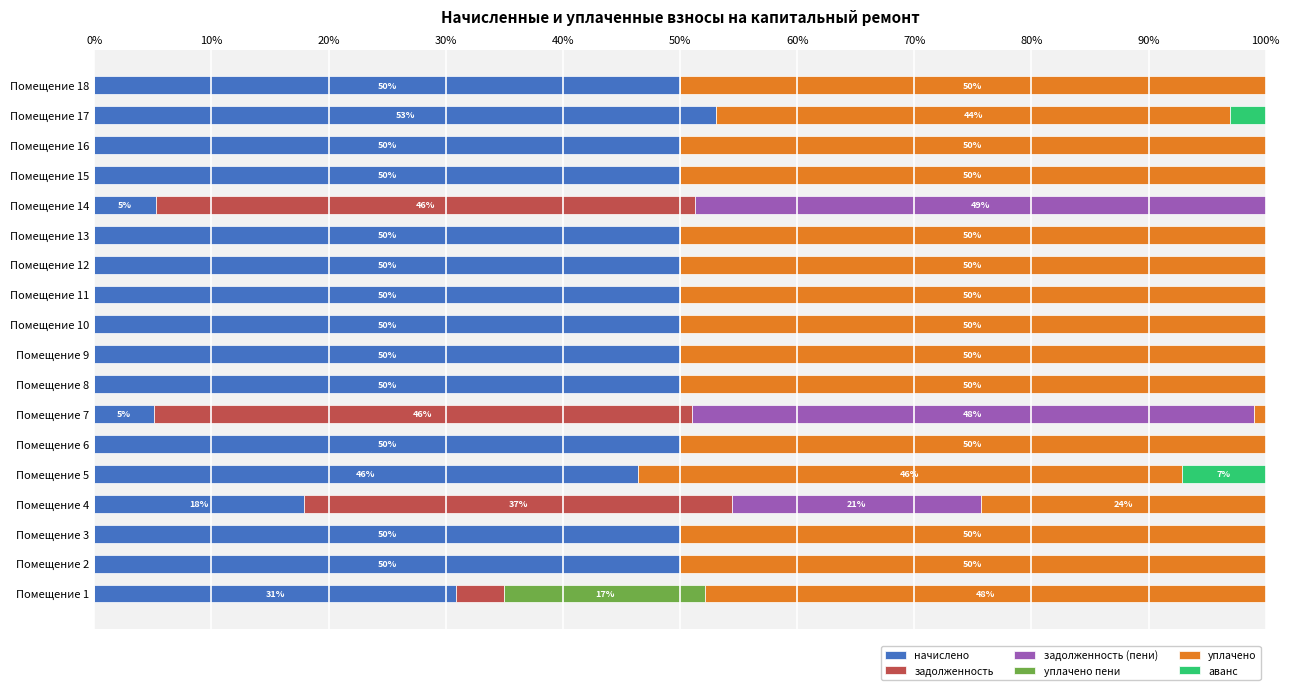

Where is начислено nearest to the value 29?

Помещение 1